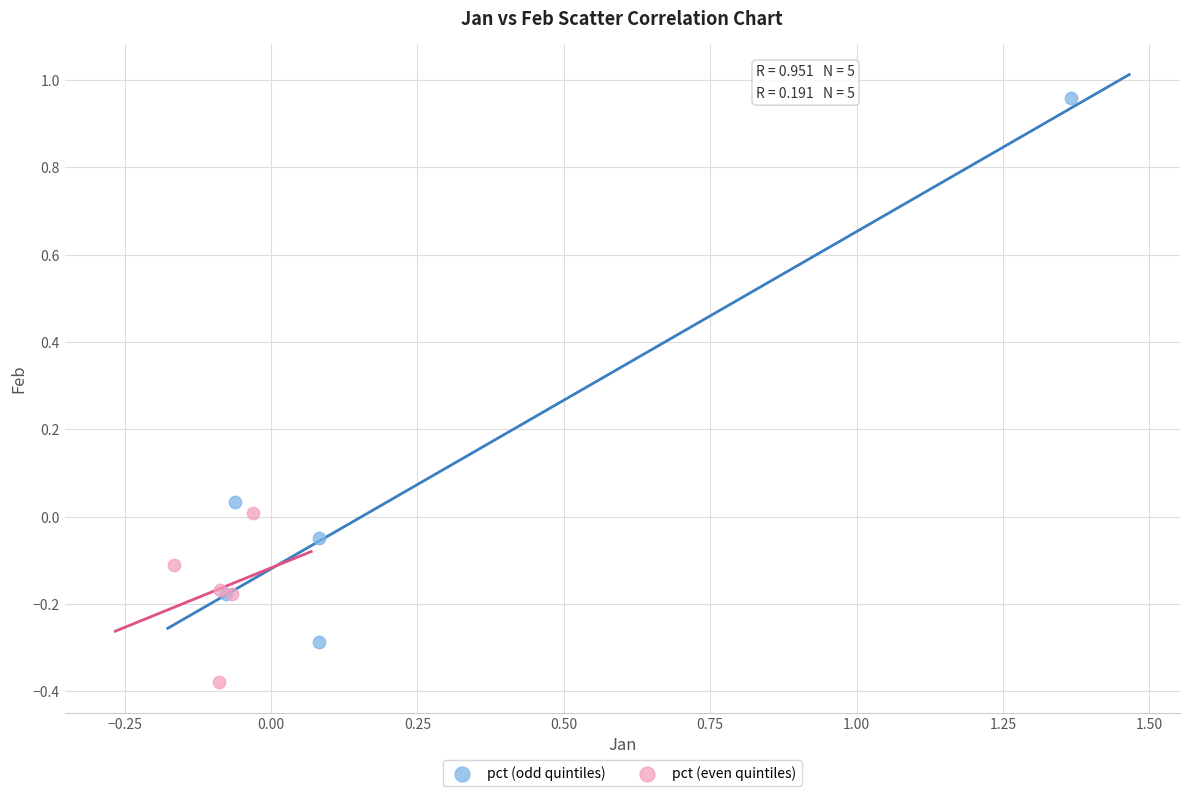

What are all the series names shown in the legend?

pct (odd quintiles), pct (even quintiles)